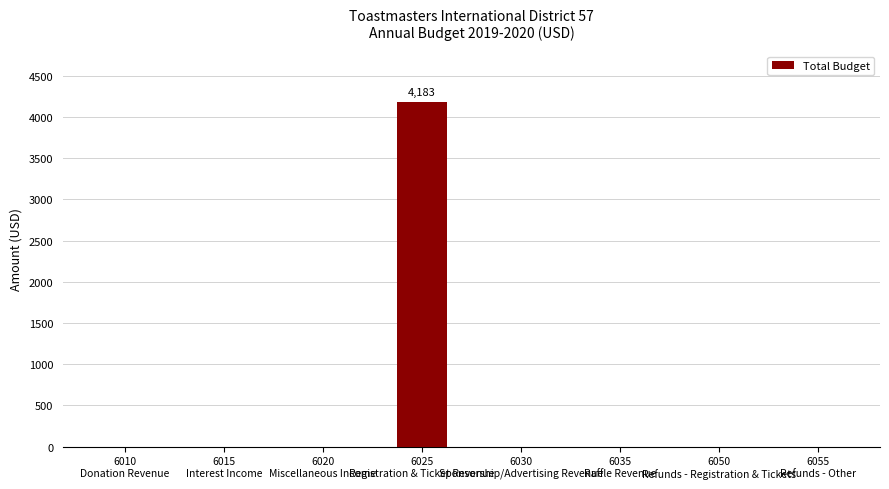

What is the maximum value shown in the chart?

4183